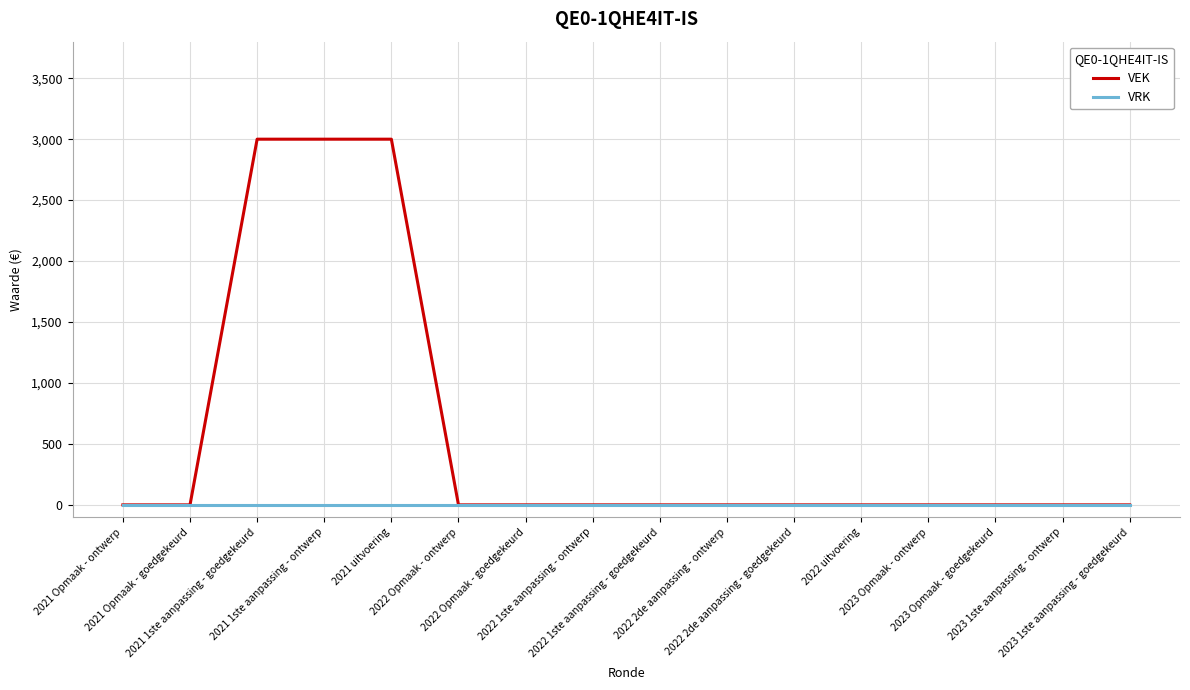

The value of VEK at 2021 Opmaak - ontwerp is -947. True or false?

False